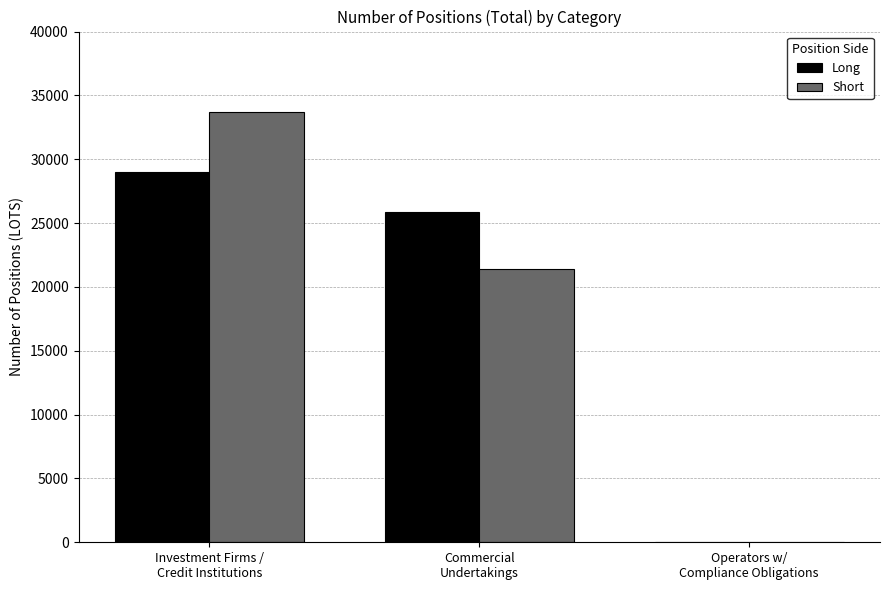

Is the value of Long at Commercial
Undertakings greater than the value of Short at Commercial
Undertakings?

Yes